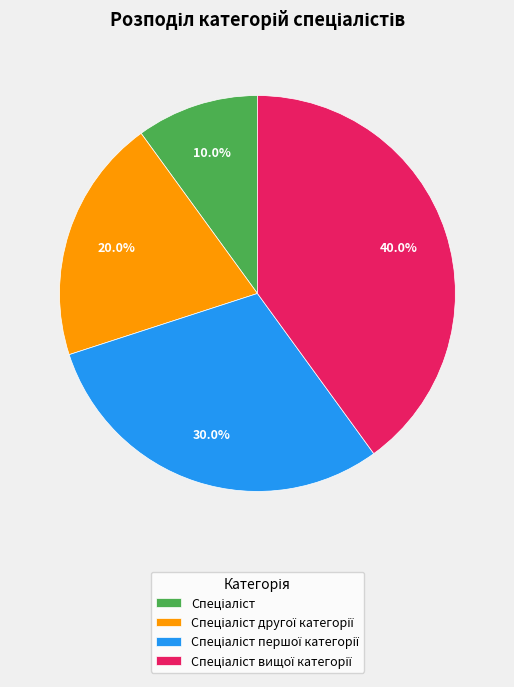

Does any single category account for the majority?

No